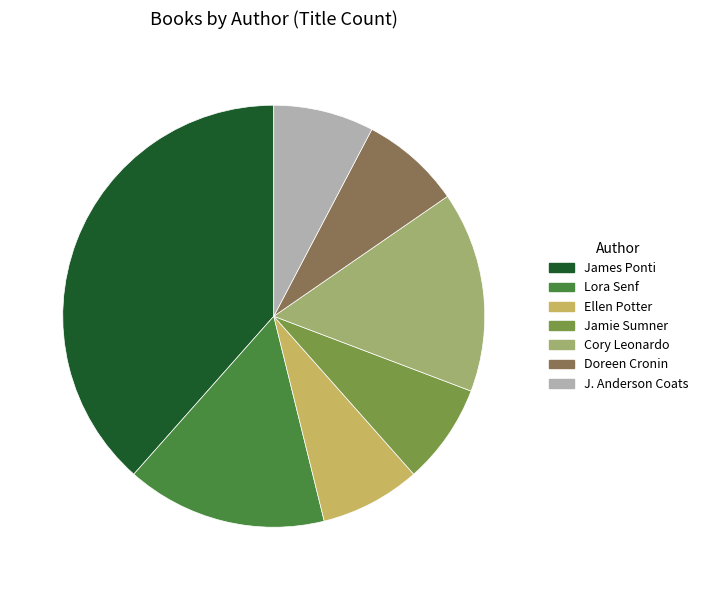

Which slice is the largest?

James Ponti